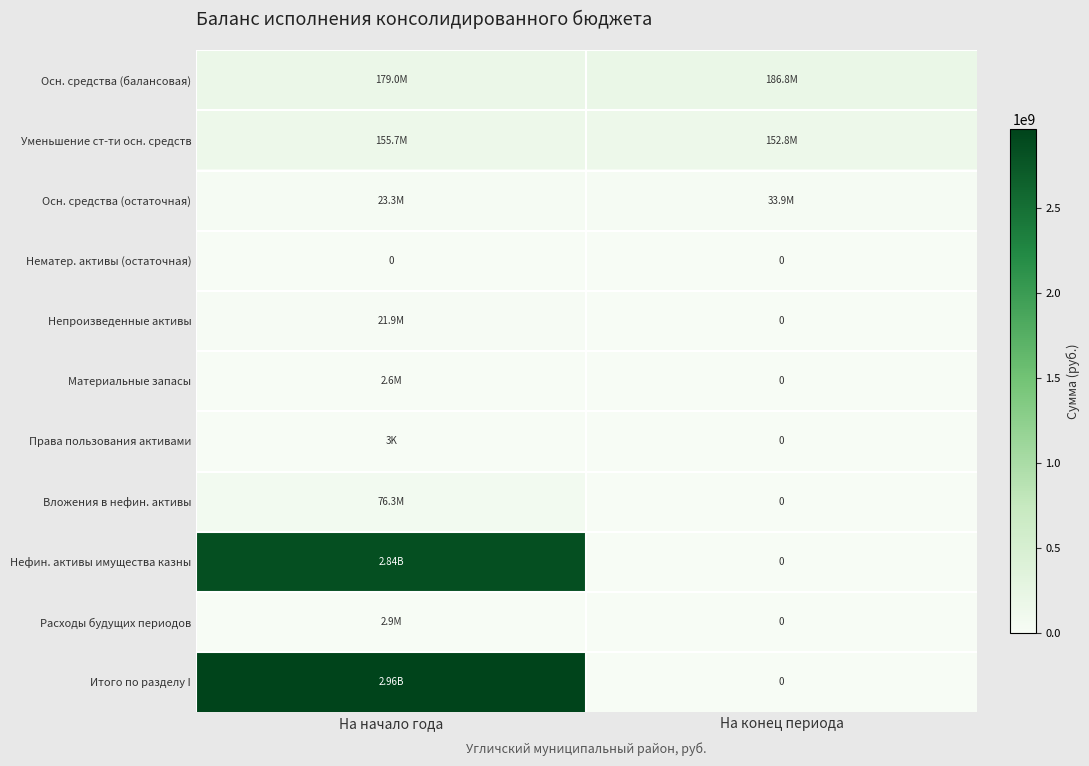

The Уменьшение ст-ти осн. средств series shows 152837795.5 at На конец периода. True or false?

True